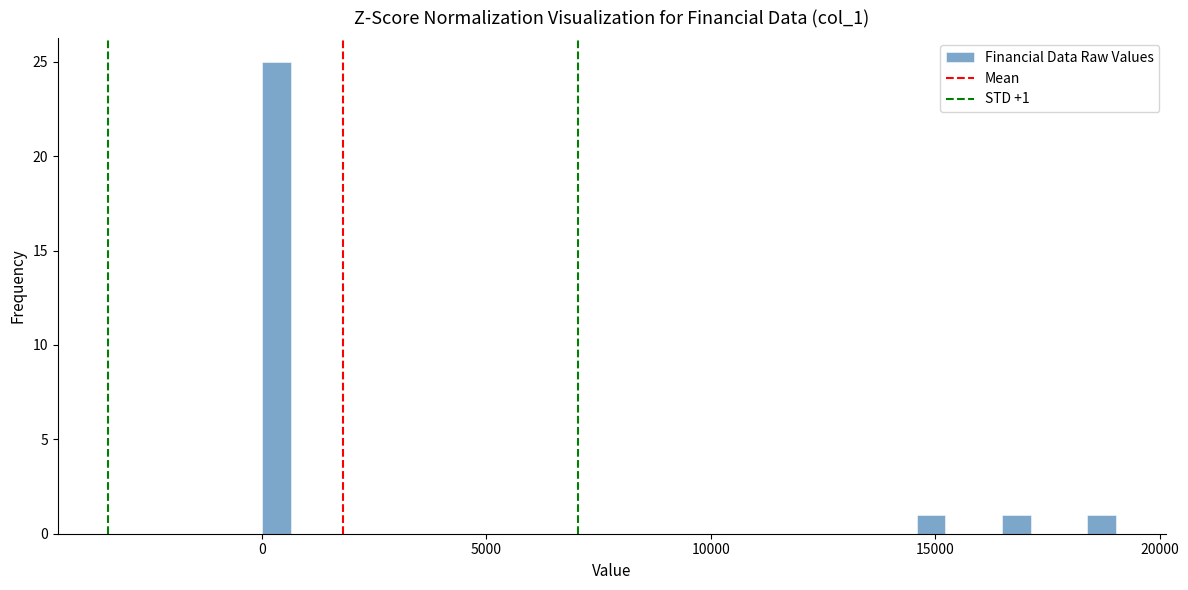

Around what value on the x-axis is the tallest bar? Give the approximate position of its centre, as read against the axis.

500